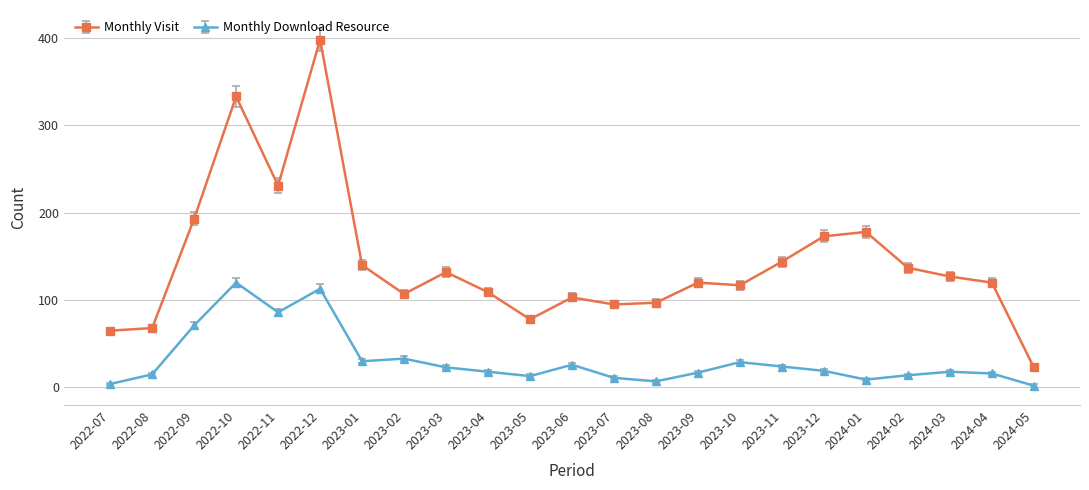

How many lines are shown in the chart?

2